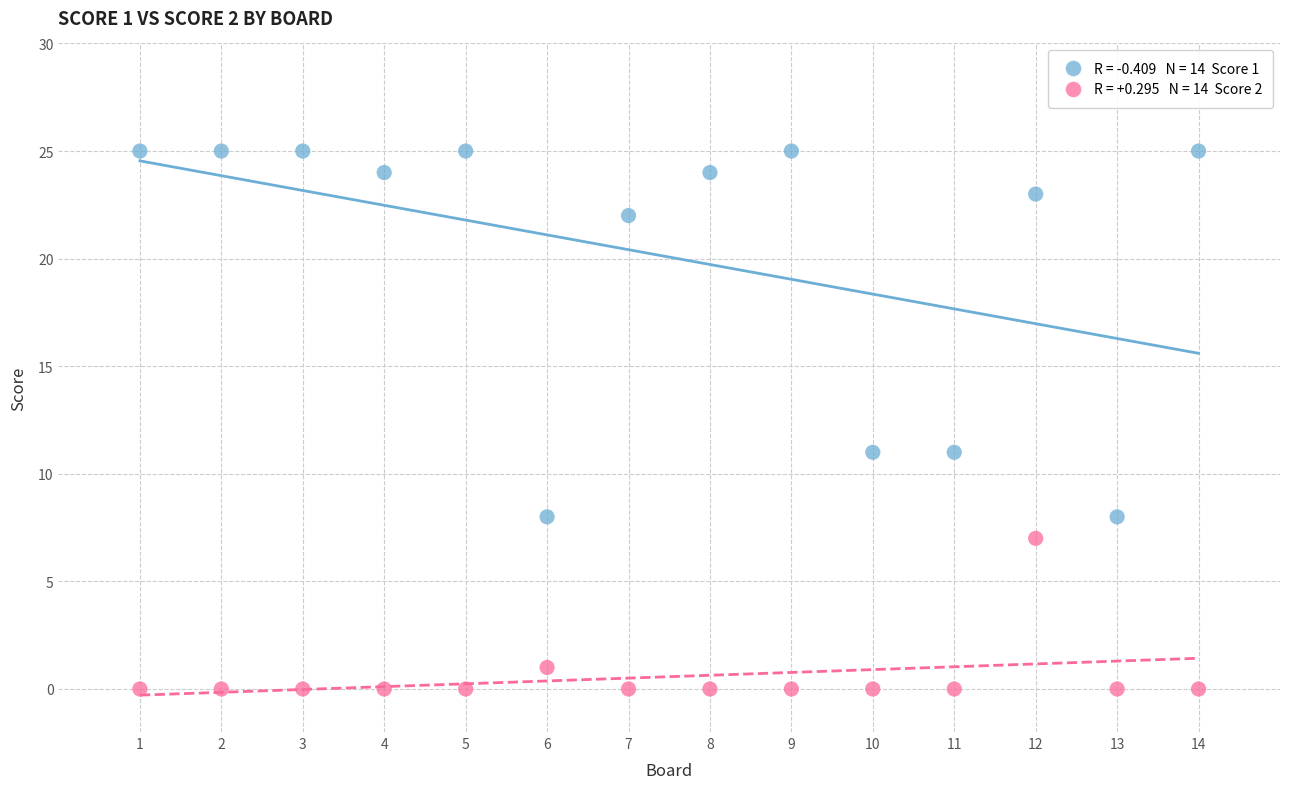

Across all data points, what is the range of Y values (max minus min)?

25